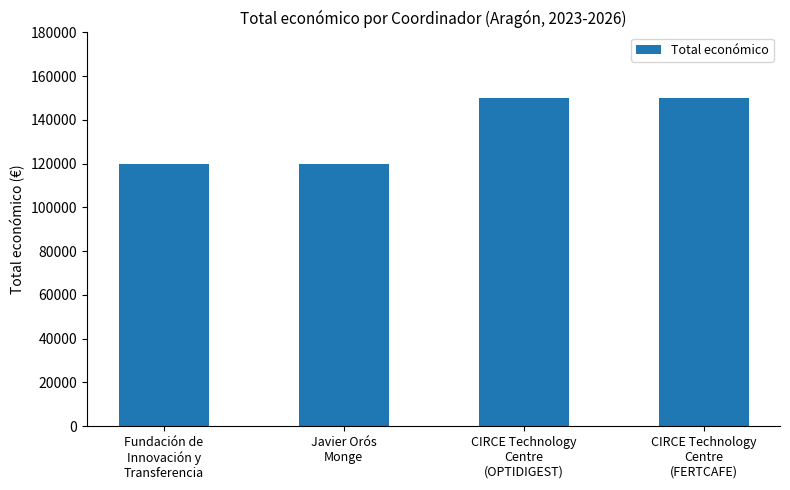

What is the maximum value shown in the chart?

150000